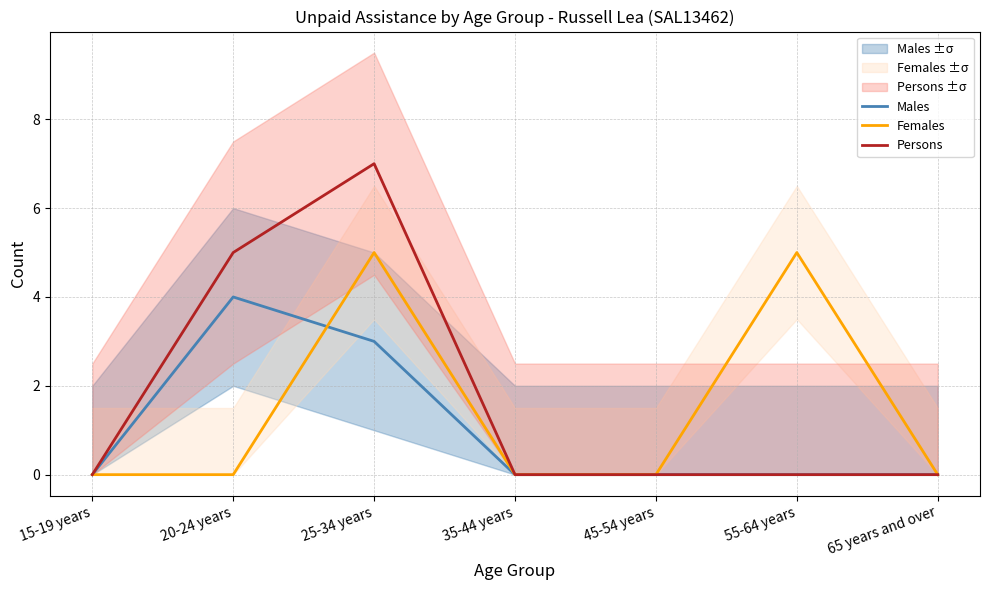

Which series has the largest range (max minus min)?

Persons